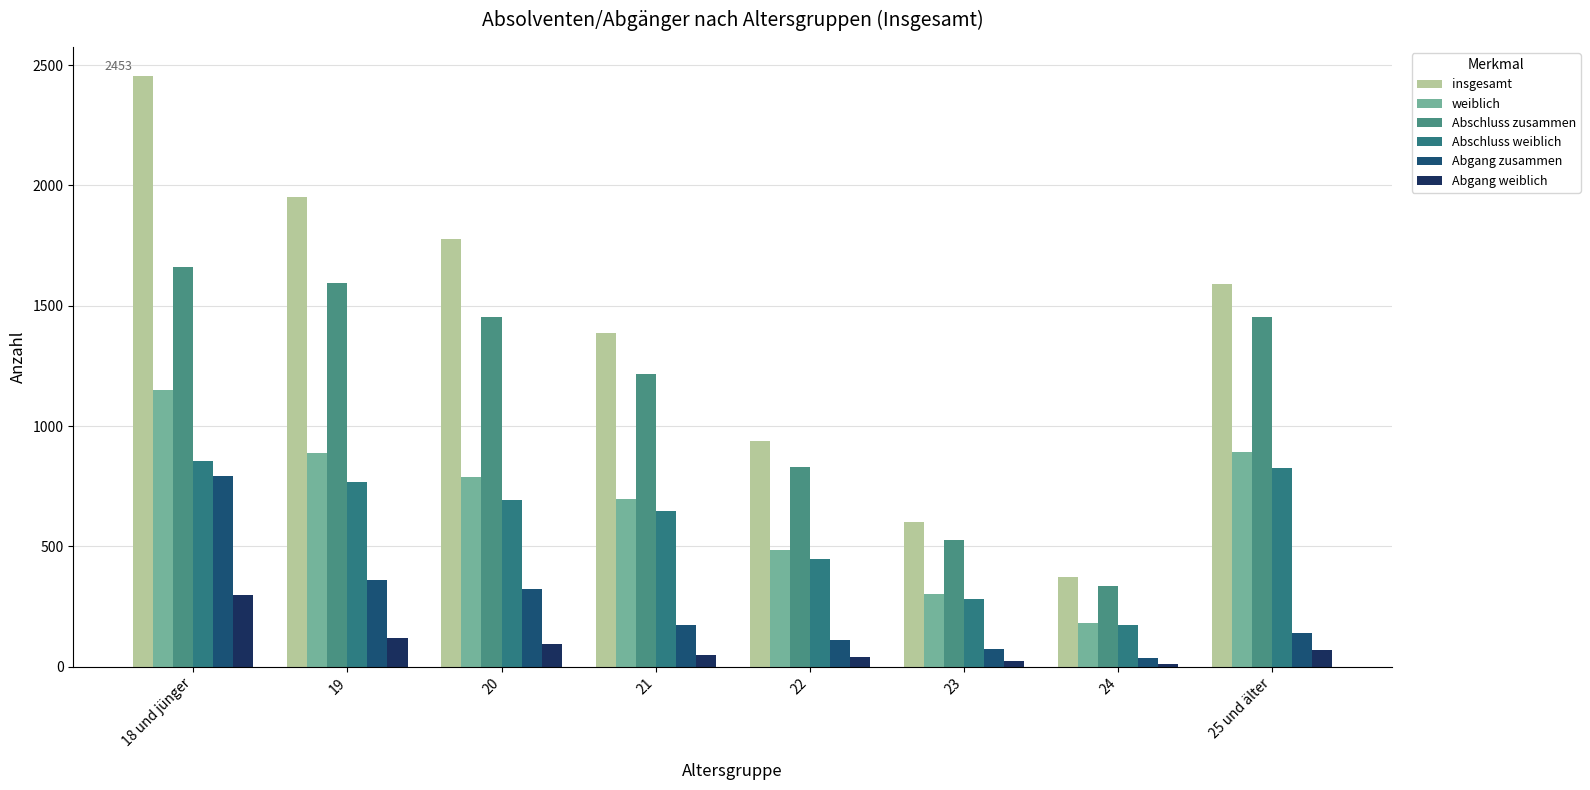

Which series has the widest spread of values?

insgesamt